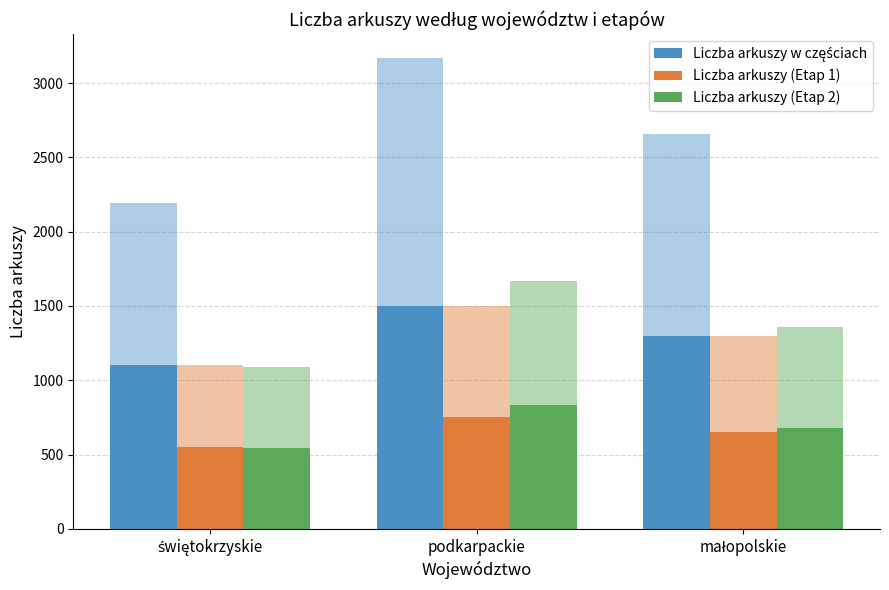

List the series in order of their peak value, highest first.

Liczba arkuszy w częściach, Liczba arkuszy (Etap 2), Liczba arkuszy (Etap 1)